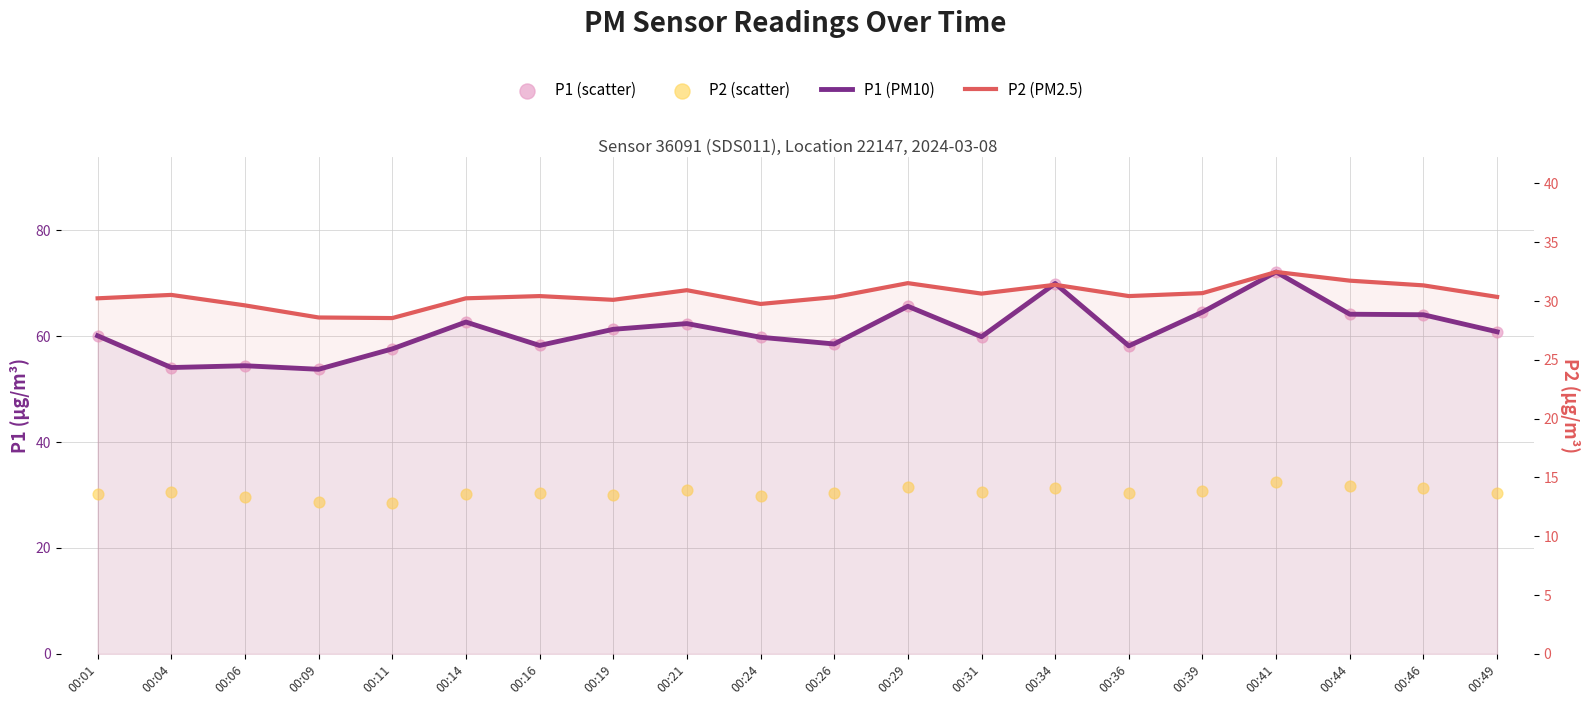

At how many categories does at least one series exceed 38?

20